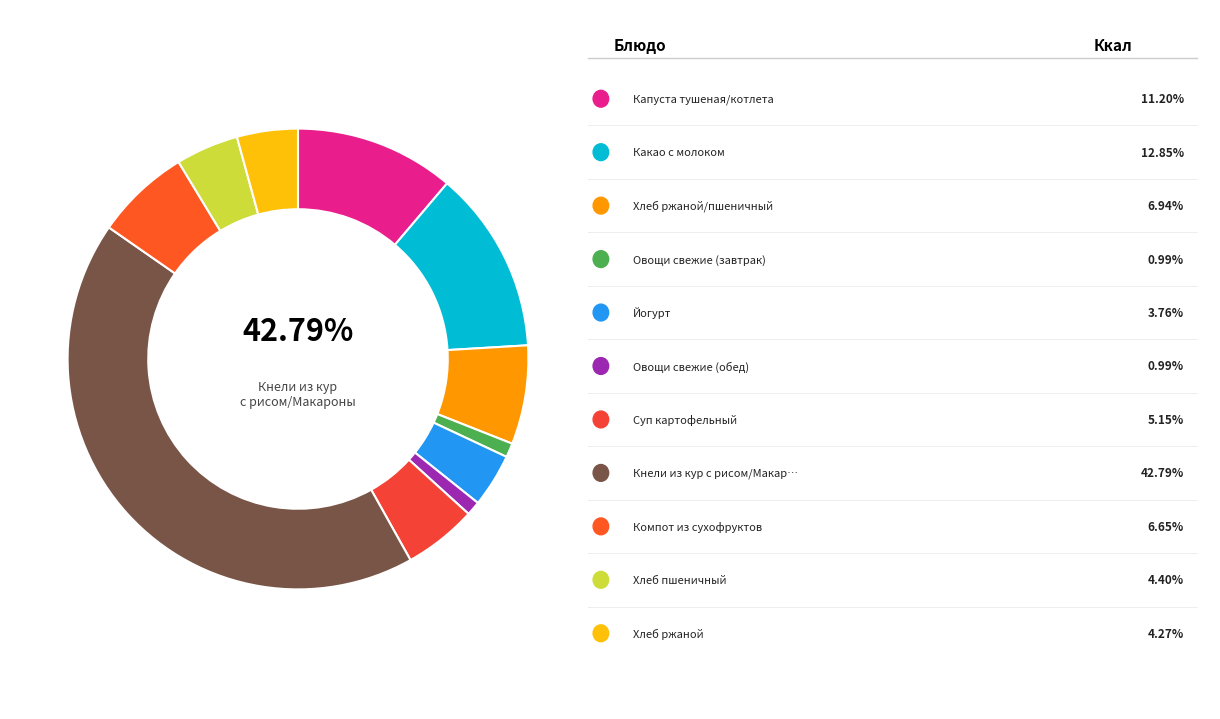

The Какао с молоком slice represents 21% of the pie. True or false?

False